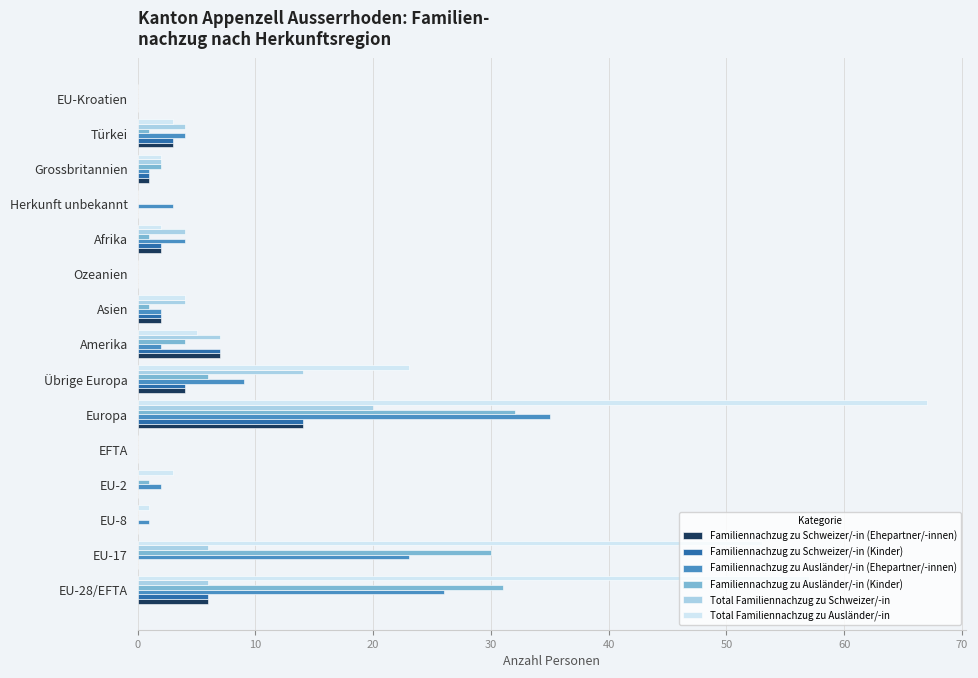

The Total Familiennachzug zu Schweizer/-in series shows 4 at Türkei. True or false?

True